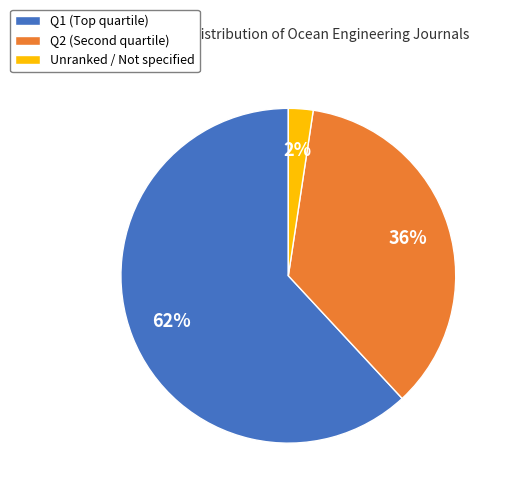

How many slices are in this pie chart?

3